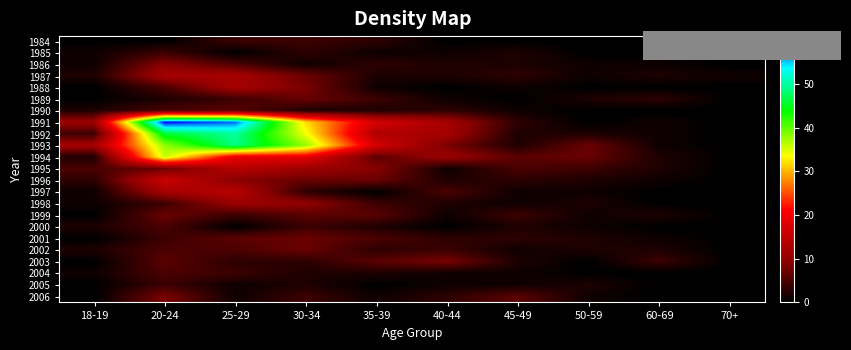

Which category has the lowest value across all series?

18-19